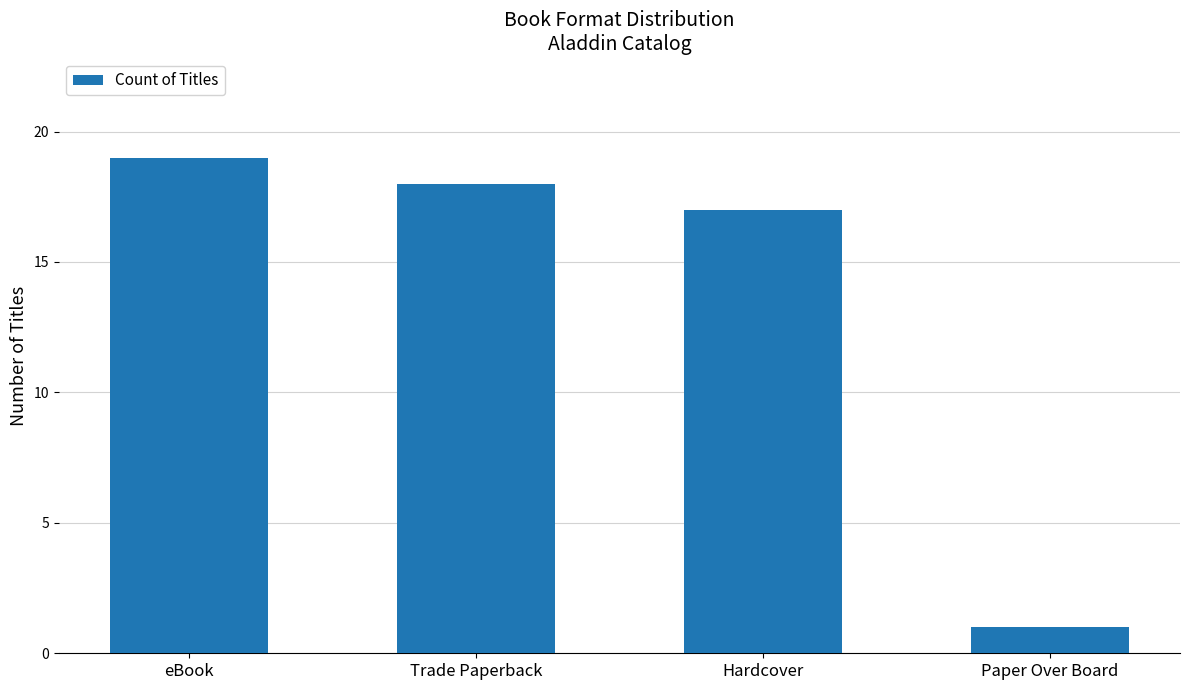

Which category has the lowest value across all series?

Paper Over Board